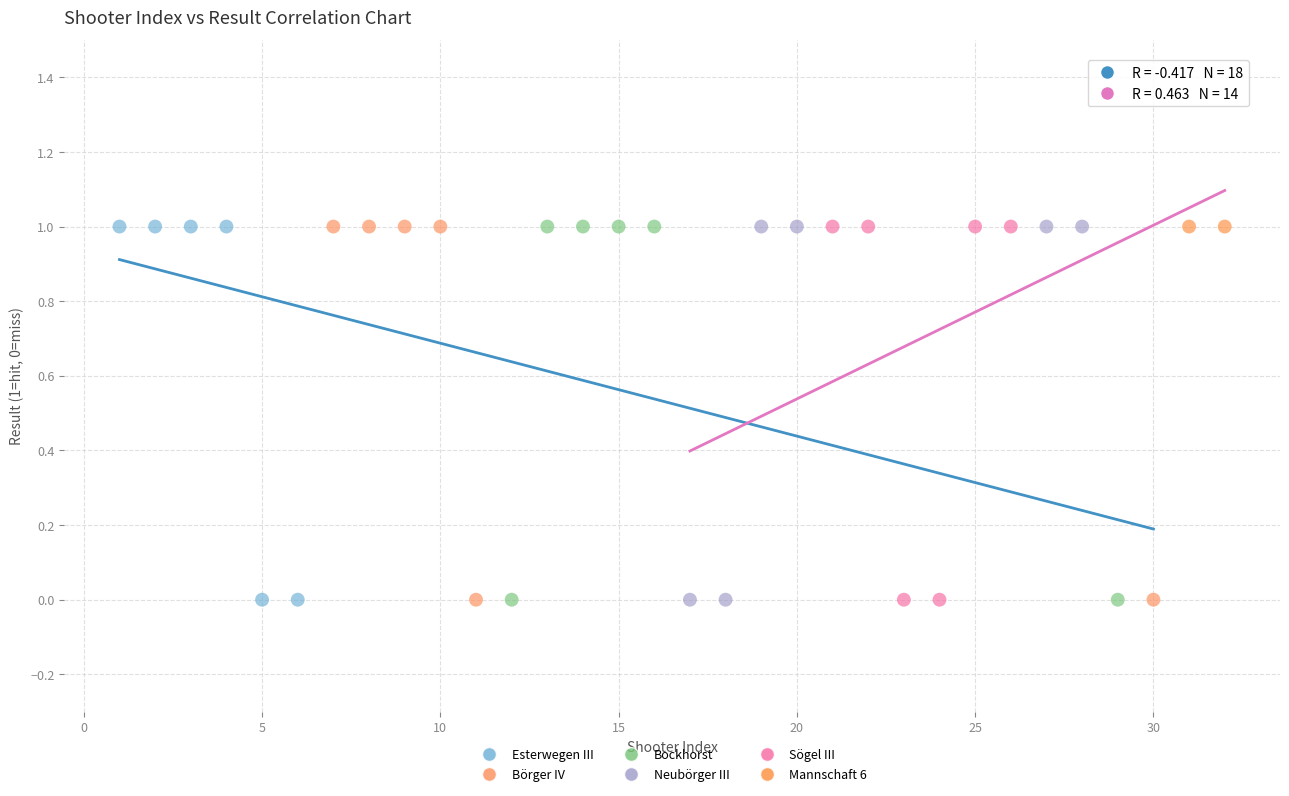

What are all the series names shown in the legend?

Esterwegen III, Börger IV, Bockhorst, Neubörger III, Sögel III, Mannschaft 6